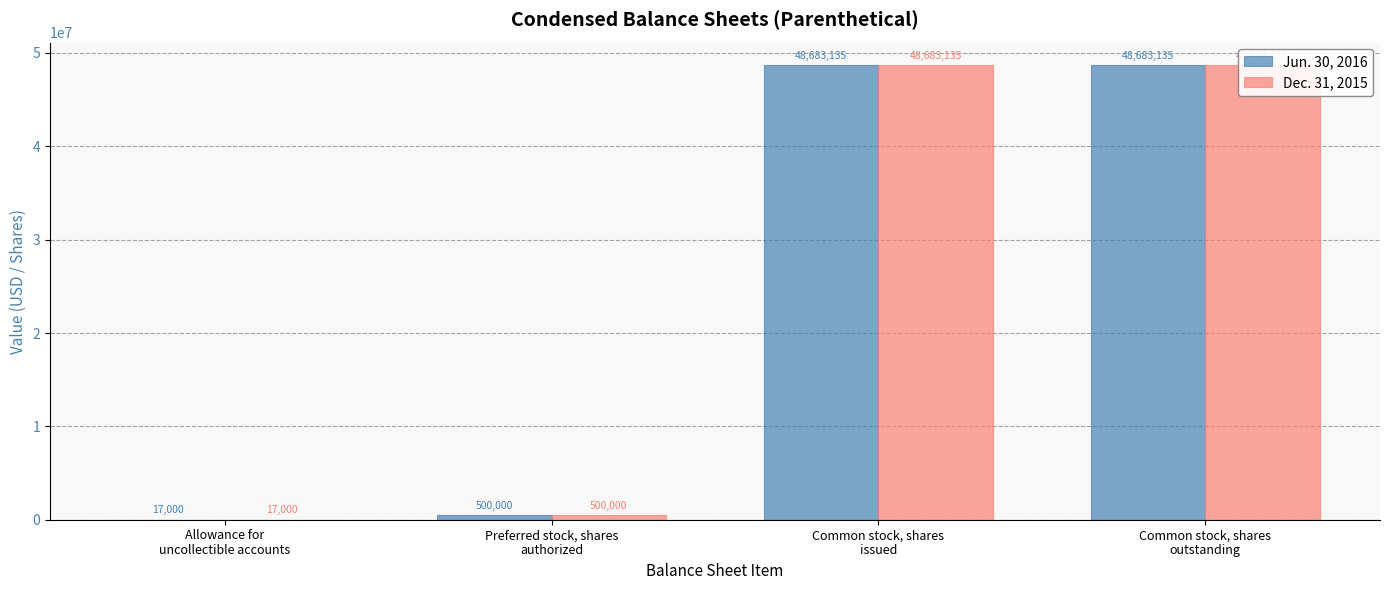

Reading left to right, list all the values displayed in this chart.

Jun. 30, 2016: 17000	500000	48683135	48683135
Dec. 31, 2015: 17000	500000	48683135	48683135